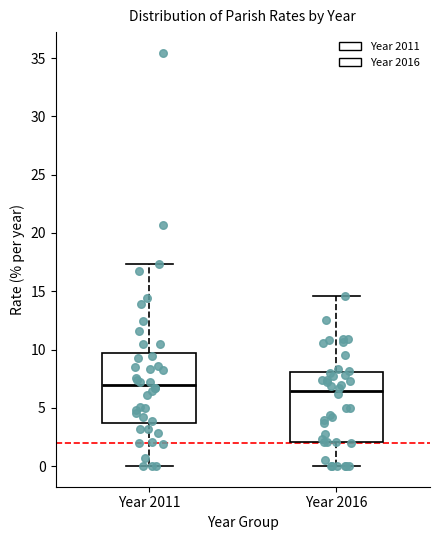

Reading left to right, read every box against the y-axis: the position of its median line, the range the box covers, and the ends of its whiskers. The values are not printed on the chart, so give them approximately, as read against the axis.

Year 2011: median 7.0, box 3.5 to 9.5, whiskers 0.0 to 17.5
Year 2016: median 6.5, box 2.0 to 8.0, whiskers 0.0 to 14.5